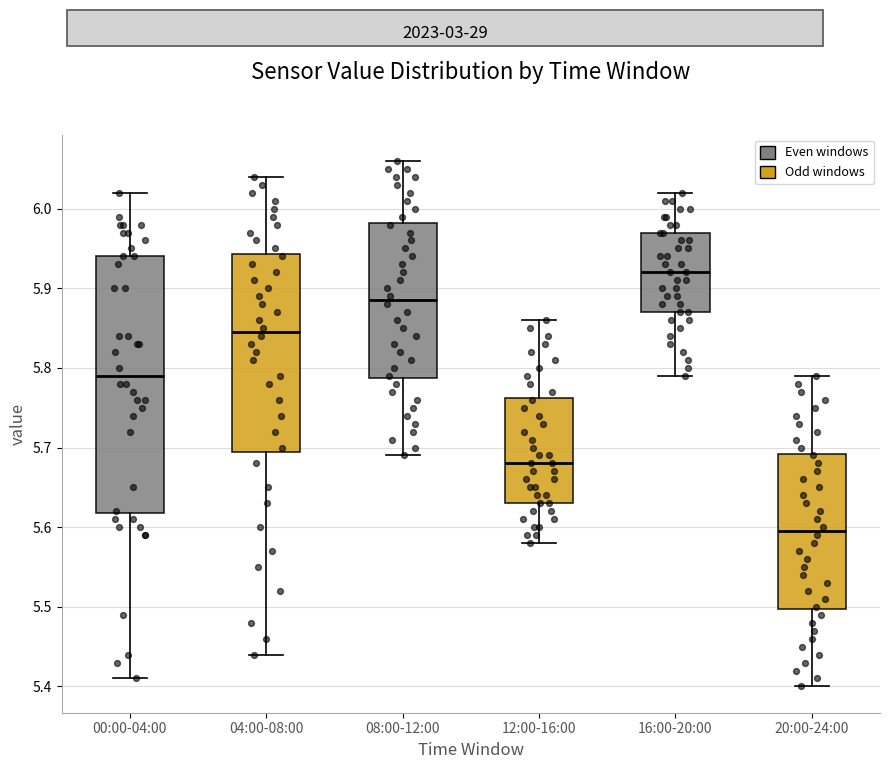

Which box has the highest median line?

16:00-20:00